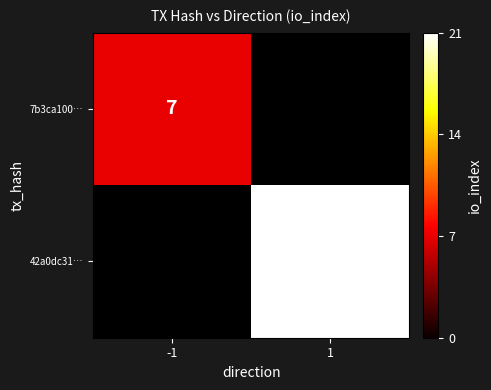

Is the value of 42a0dc31… at 1 greater than the value of 7b3ca100… at -1?

Yes